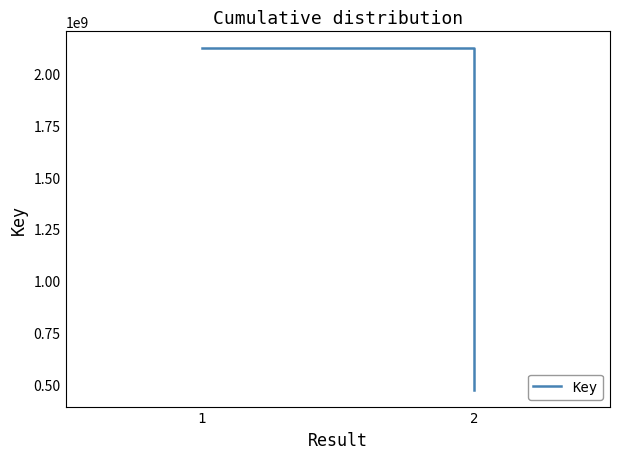

The value at 1 is 3309720487. True or false?

False